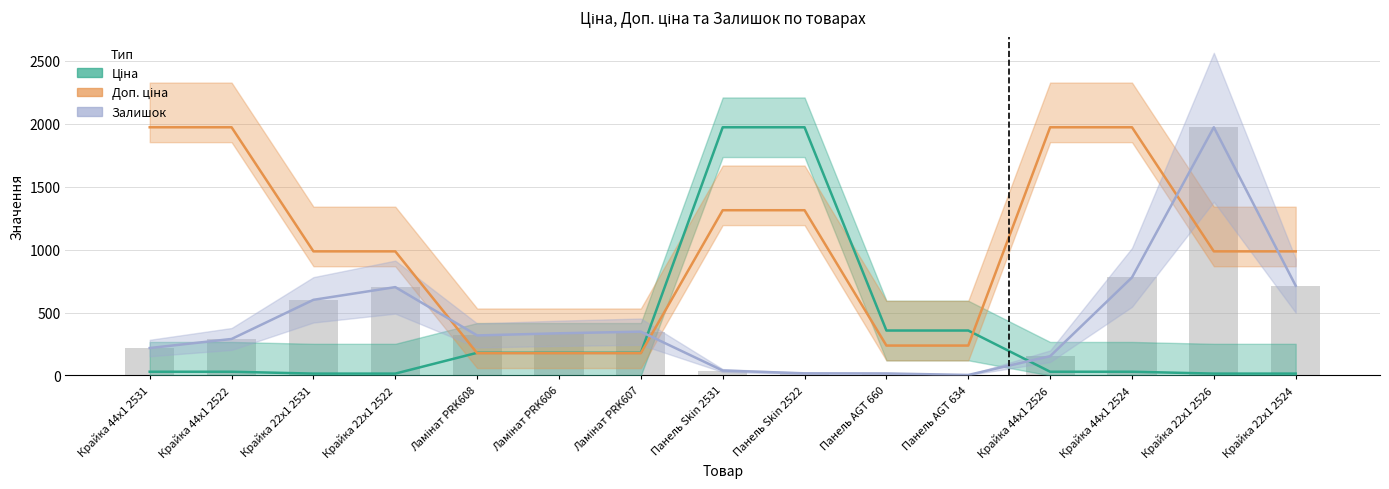

Is it true that Ціна equals 180.1 at Ламінат PRK606?

True